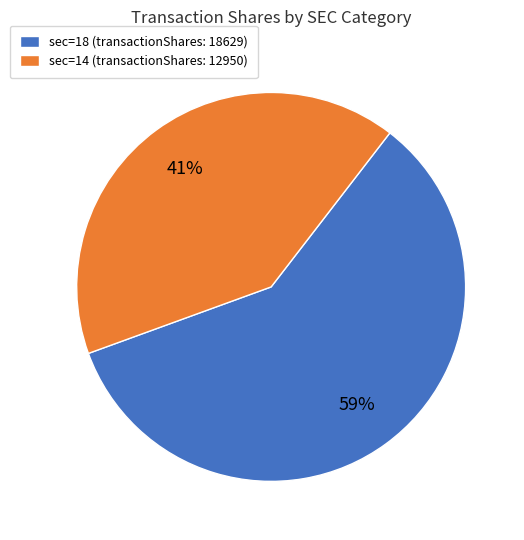

Is it true that sec=18 (transactionShares: 18629) is 59% of the pie?

True